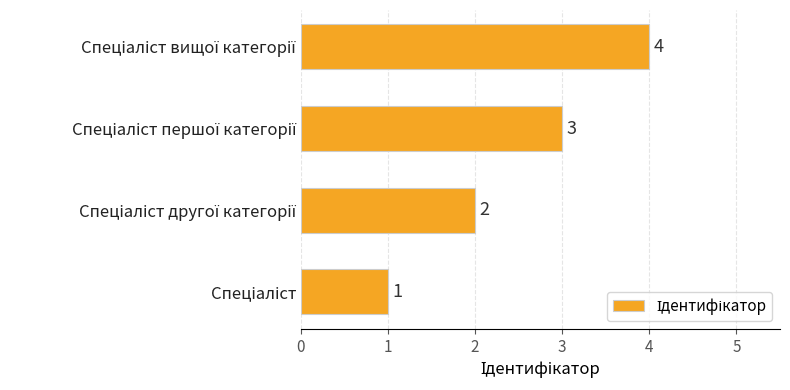

Count the values in the range 2 to 4.

3